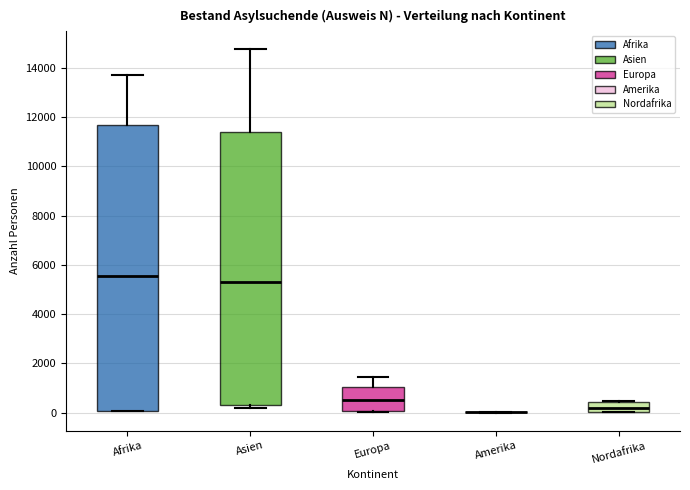

Where is the lower edge of the box for Afrika on the y-axis? The values are not printed on the chart, so give them approximately, as read against the axis.

0